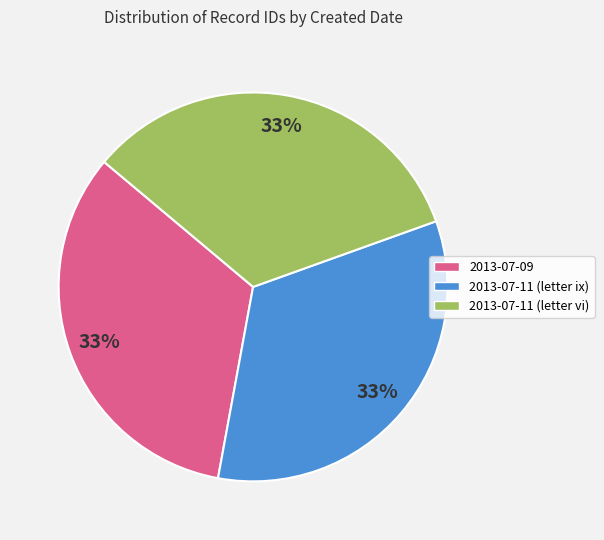

Does any single category account for the majority?

No